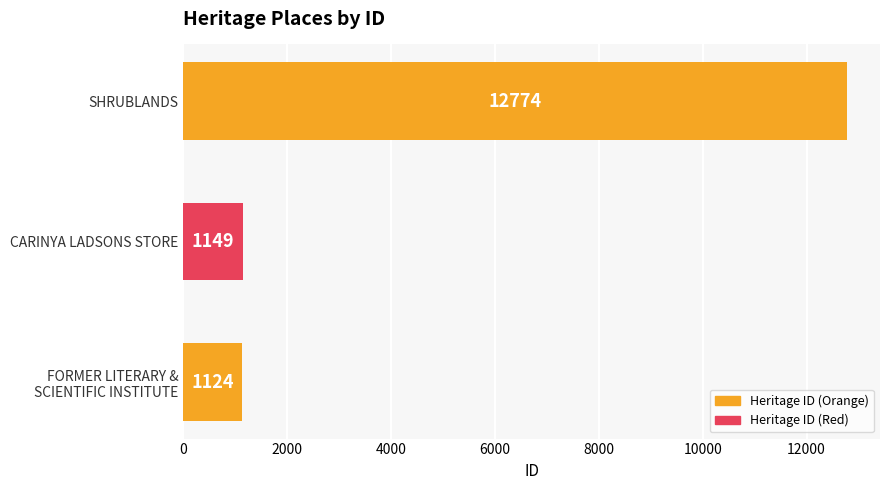

The value at CARINYA LADSONS STORE is 695. True or false?

False